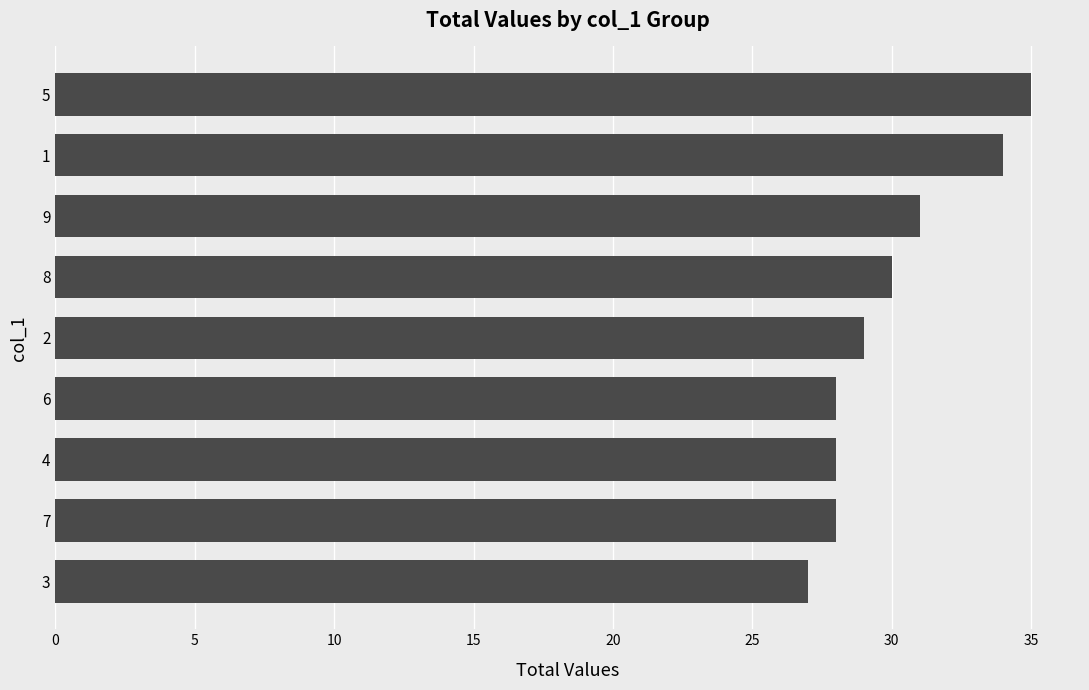

What is the maximum value shown in the chart?

35